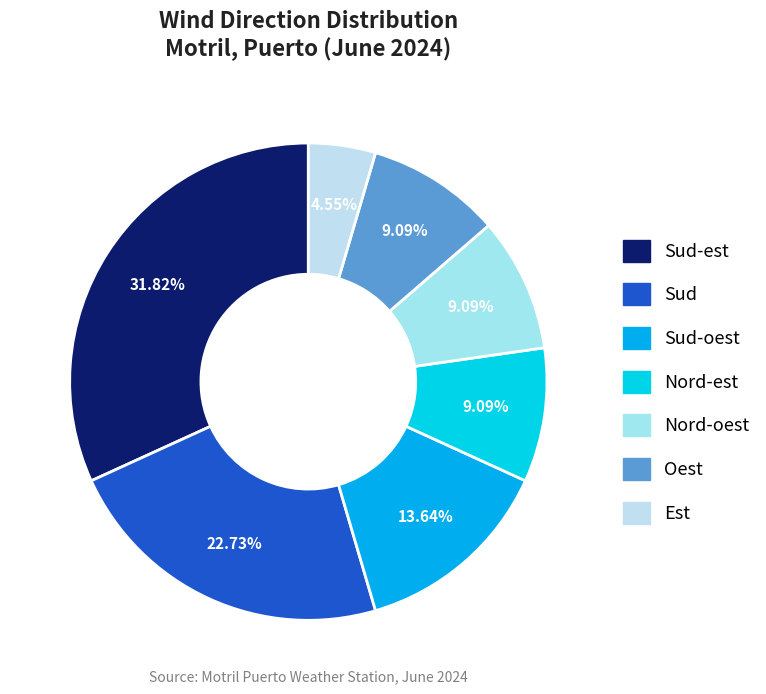

What percentage do Sud-est and Oest together represent?

40.9%